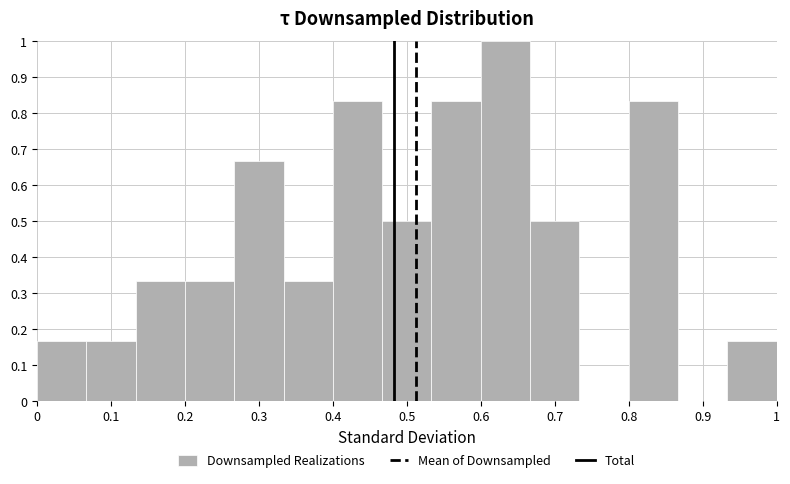

Over which range of the x-axis is the bar tallest?

0.60 to 0.67